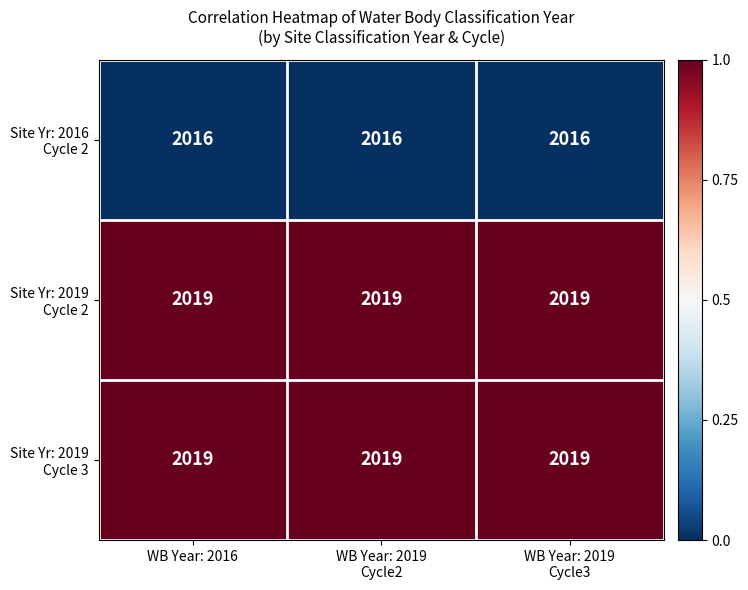

What is the smallest value displayed?

2016